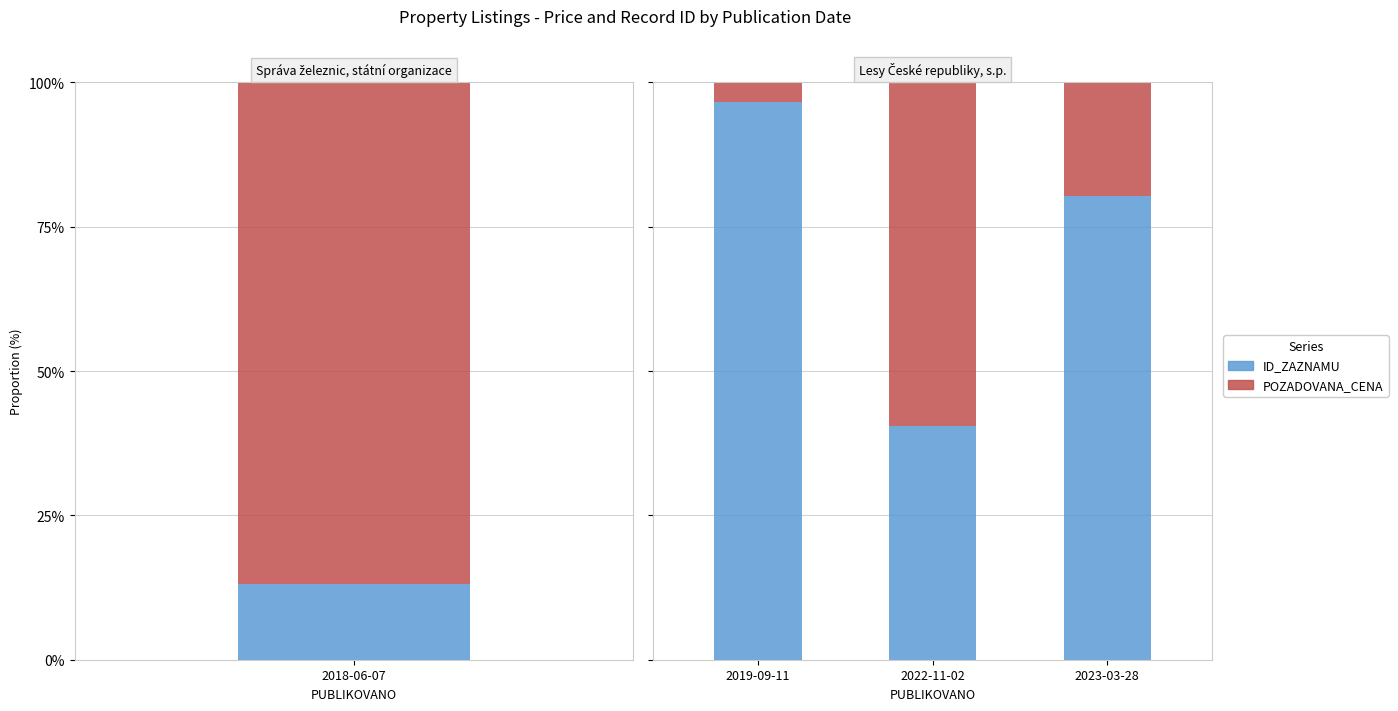

The value of ID_ZAZNAMU at 2023-03-28 is 80.3. True or false?

True